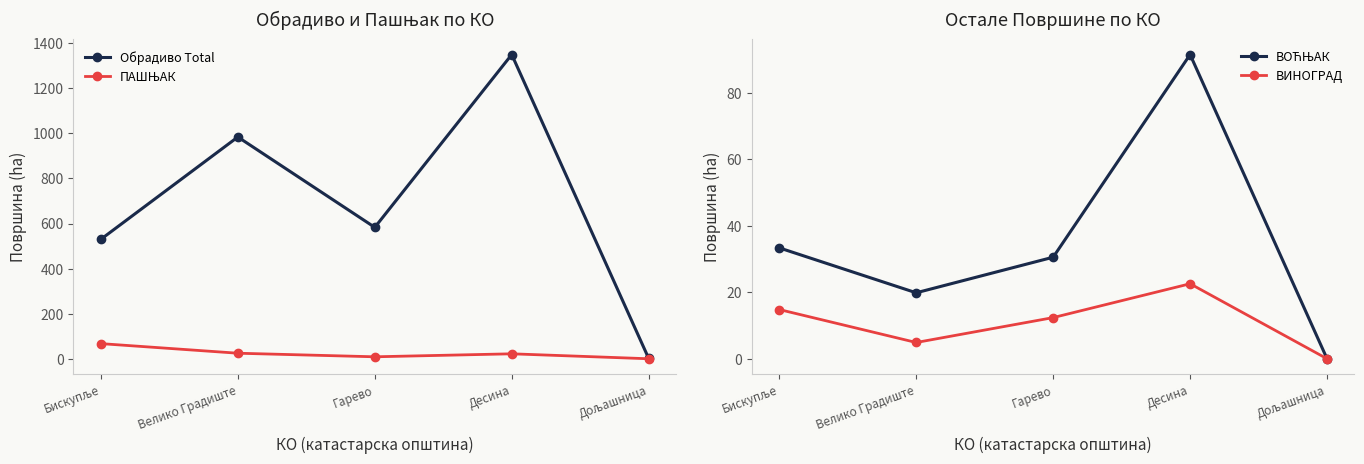

True or false: ВОЋЊАК has a value of 51.3 at Гарево.

False